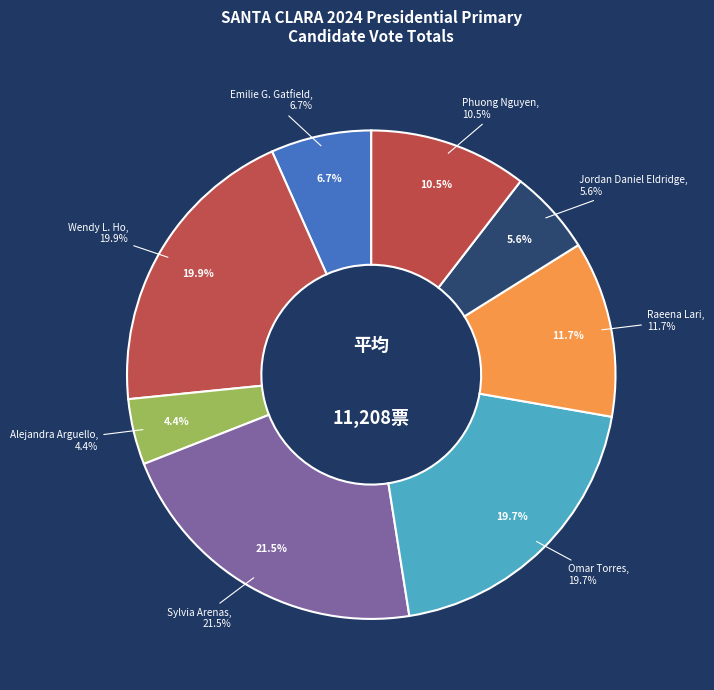

What is the largest slice in the pie chart?

DEM - Sylvia Arenas